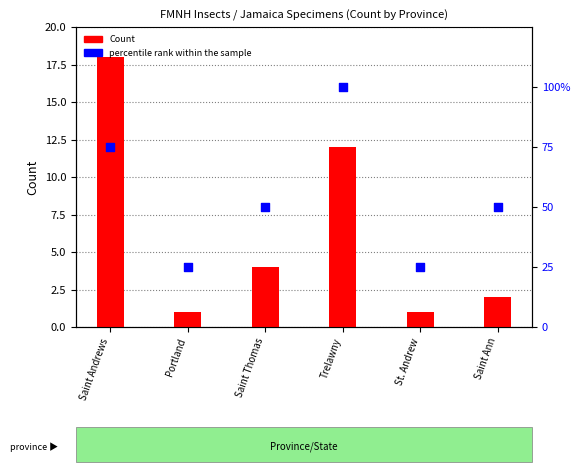

At how many categories does at least one series exceed 32?

4